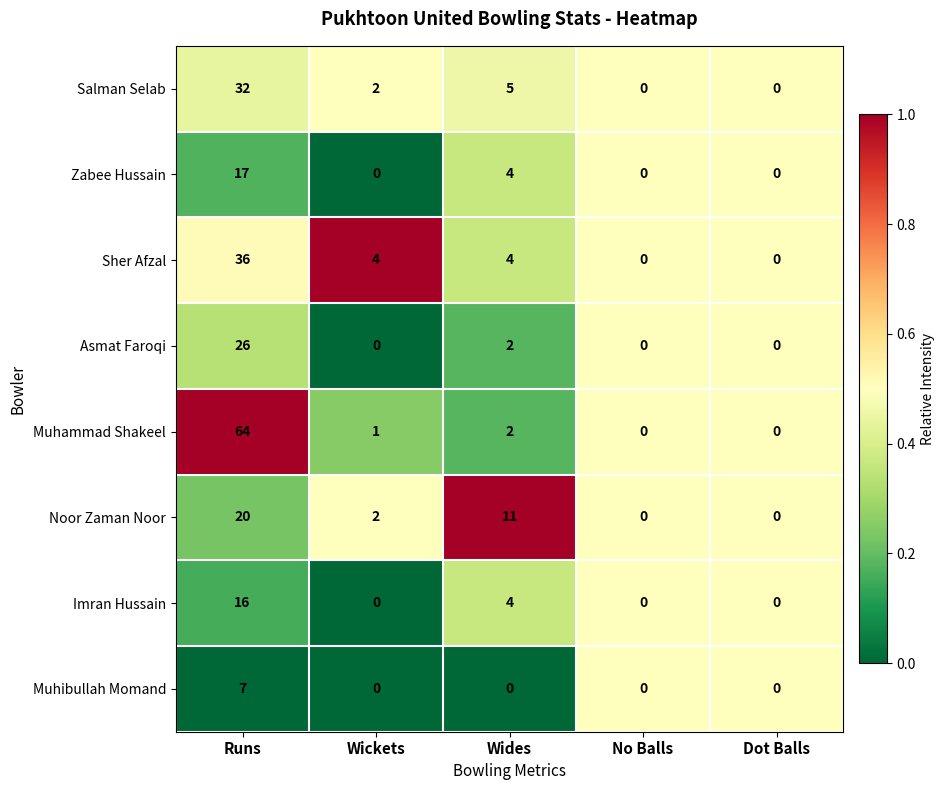

List the series in order of their peak value, highest first.

Muhammad Shakeel, Sher Afzal, Salman Selab, Asmat Faroqi, Noor Zaman Noor, Zabee Hussain, Imran Hussain, Muhibullah Momand